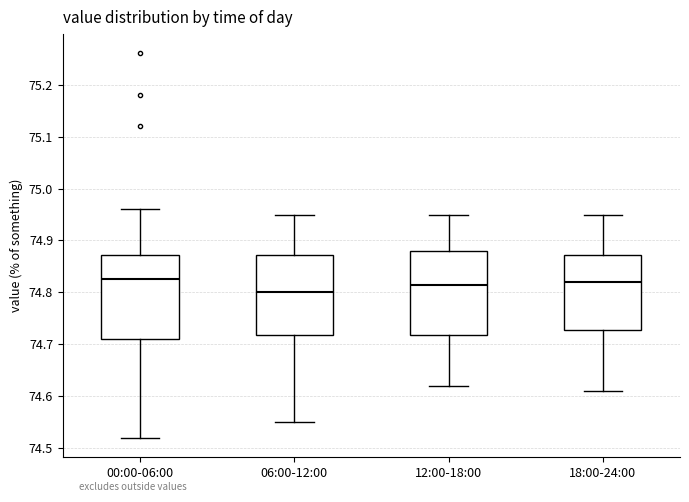

Reading left to right, read every box against the y-axis: the position of its median line, the range the box covers, and the ends of its whiskers. The values are not printed on the chart, so give them approximately, as read against the axis.

00:00-06:00: median 74.83, box 74.71 to 74.87, whiskers 74.52 to 74.96
06:00-12:00: median 74.80, box 74.72 to 74.87, whiskers 74.55 to 74.95
12:00-18:00: median 74.82, box 74.72 to 74.88, whiskers 74.62 to 74.95
18:00-24:00: median 74.82, box 74.73 to 74.87, whiskers 74.61 to 74.95